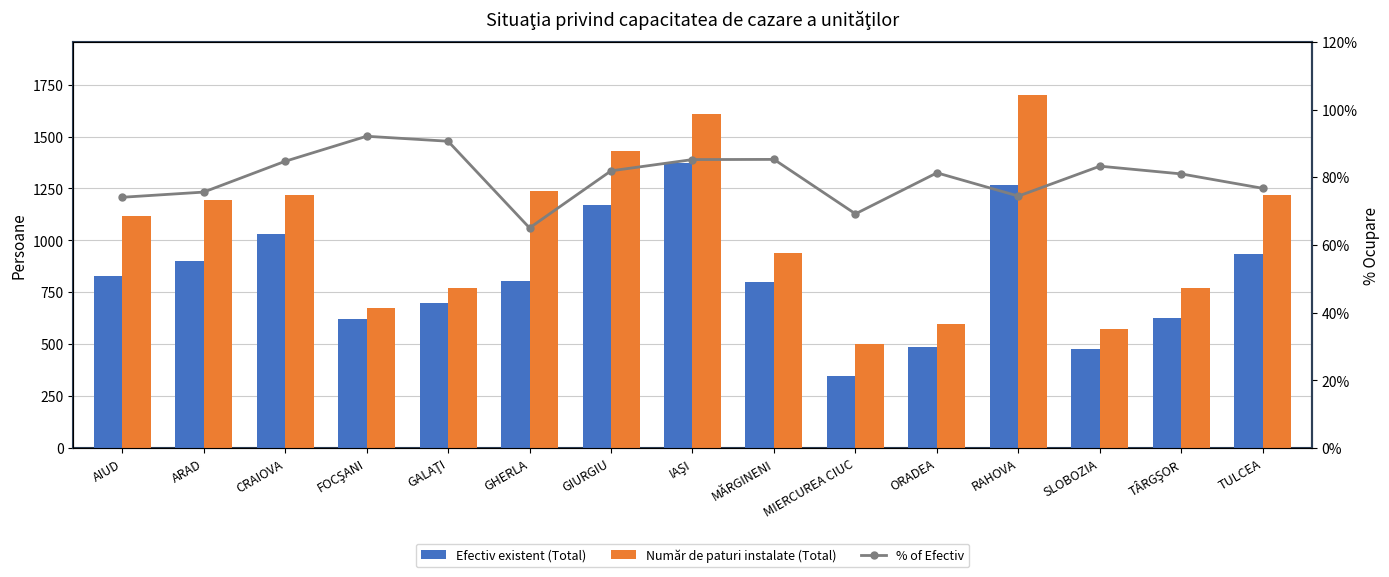

What is the greatest value displayed?

1701.0